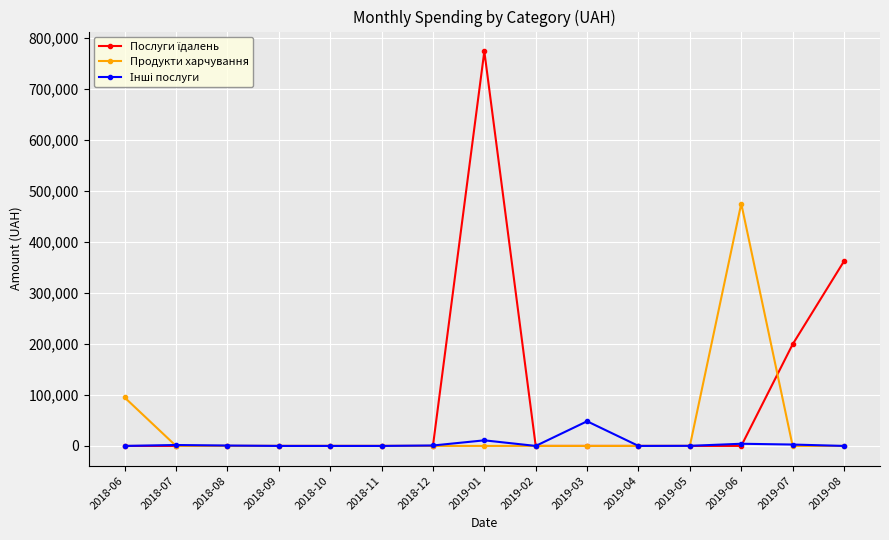

What is the difference between the highest and lowest values at 2019-03?

48303.6